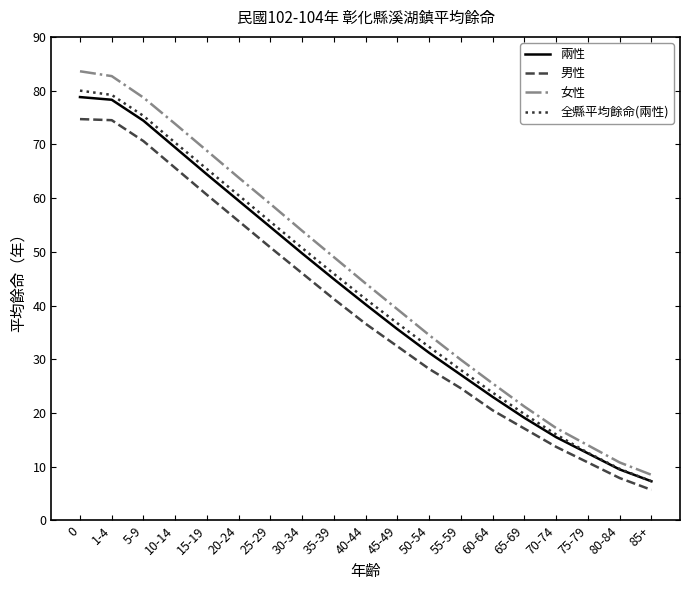

What position from the right is 0?

19